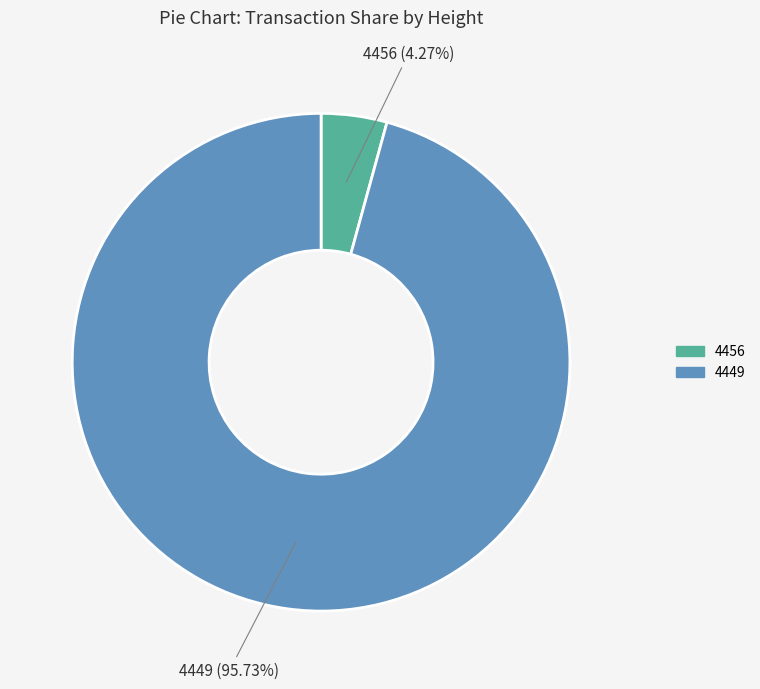

Do 4449 and 4456 together represent more than half of the pie?

Yes